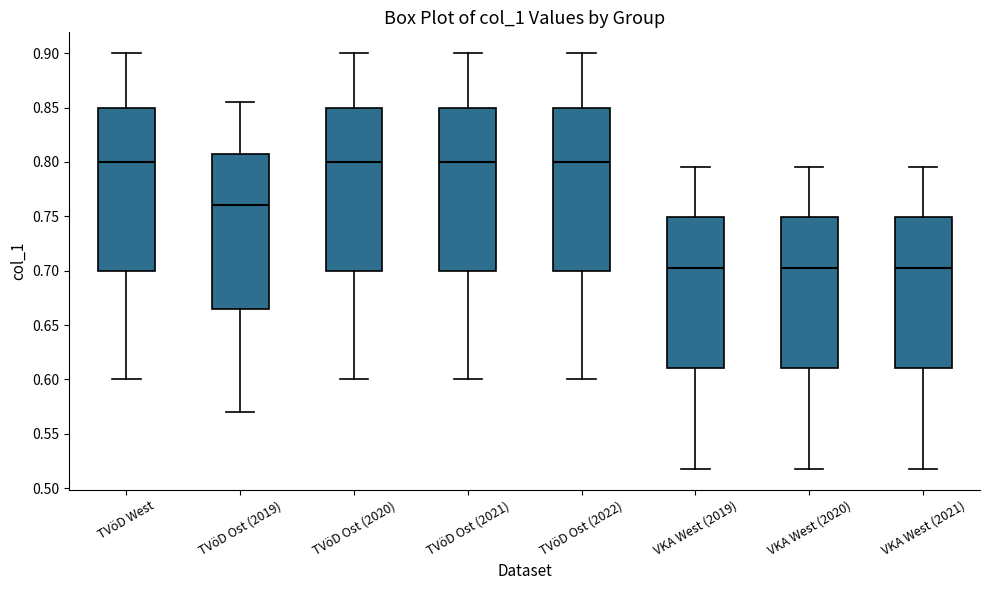

Reading left to right, transcribe this box plot: for each box, give where its median line is, the range the box spans, and where its two whiskers end, as read against the y-axis. The values are not printed on the chart, so give them approximately, as read against the axis.

TVöD West: median 0.800, box 0.700 to 0.850, whiskers 0.600 to 0.900
TVöD Ost (2019): median 0.760, box 0.665 to 0.810, whiskers 0.570 to 0.855
TVöD Ost (2020): median 0.800, box 0.700 to 0.850, whiskers 0.600 to 0.900
TVöD Ost (2021): median 0.800, box 0.700 to 0.850, whiskers 0.600 to 0.900
TVöD Ost (2022): median 0.800, box 0.700 to 0.850, whiskers 0.600 to 0.900
VKA West (2019): median 0.705, box 0.610 to 0.750, whiskers 0.520 to 0.795
VKA West (2020): median 0.705, box 0.610 to 0.750, whiskers 0.520 to 0.795
VKA West (2021): median 0.705, box 0.610 to 0.750, whiskers 0.520 to 0.795